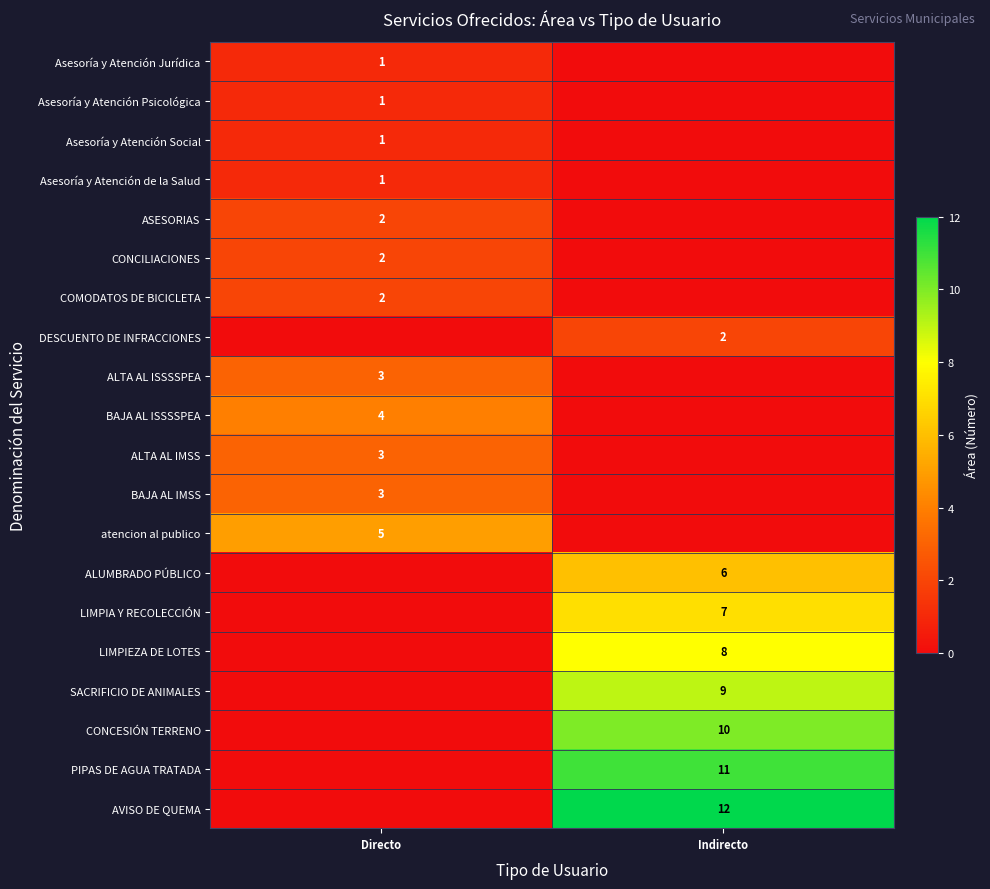

True or false: LIMPIEZA DE LOTES has a value of 8 at Indirecto.

True